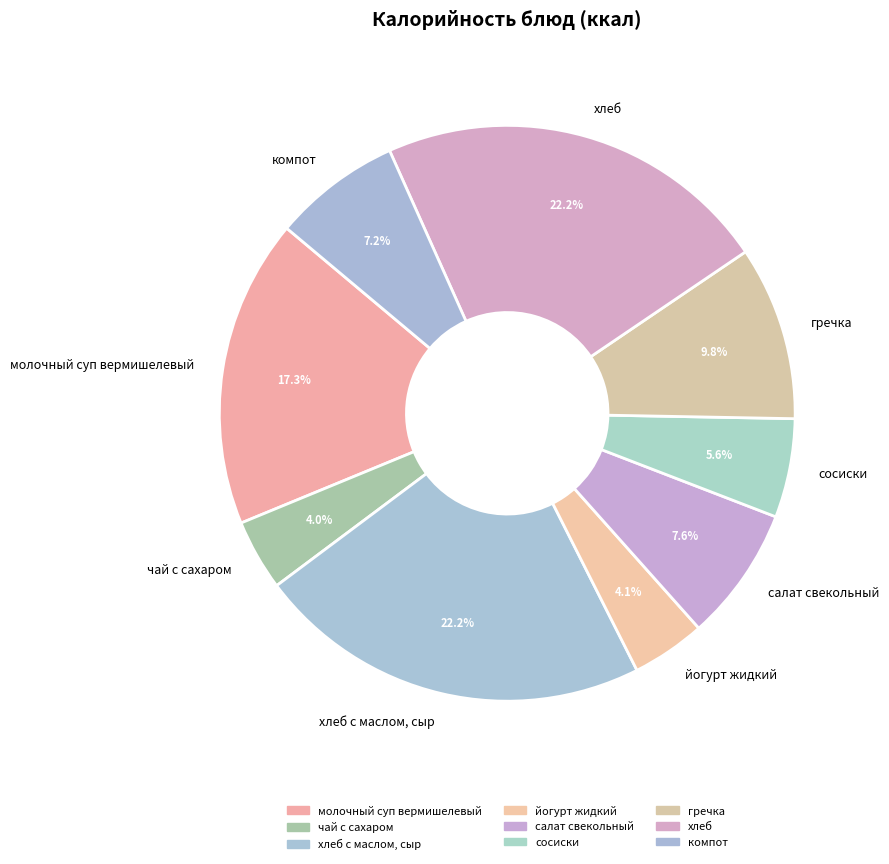

To the nearest percent, what is the difference between the хлеб с маслом, сыр and салат свекольный slice percentages?

15%